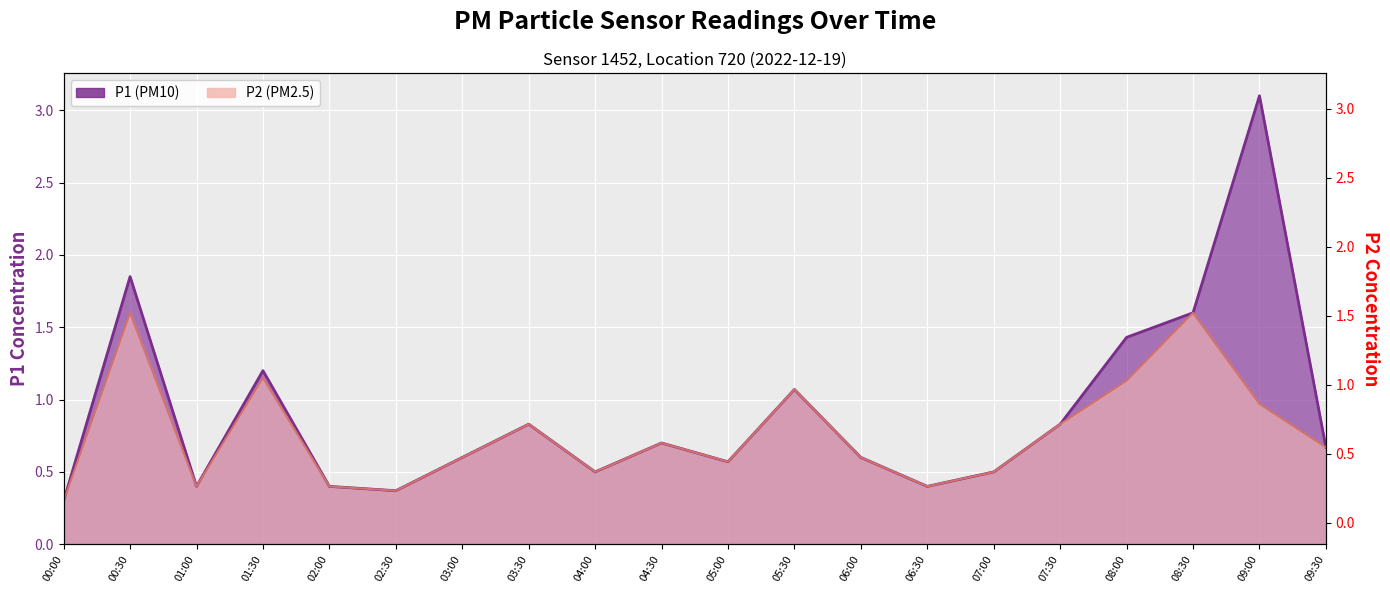

Which has a higher value, 02:00 or 01:30?

01:30